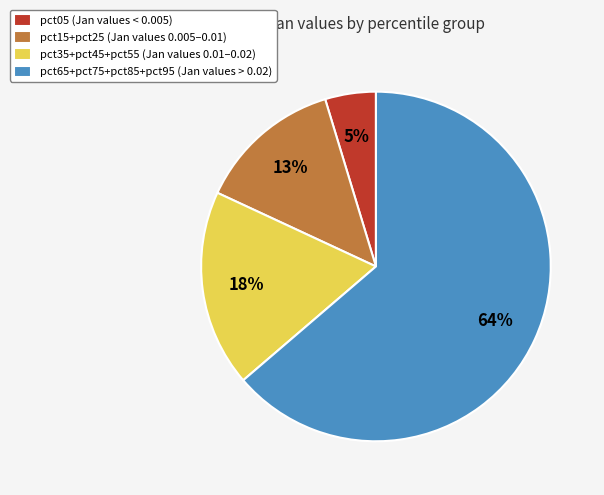

Is pct15+pct25 (Jan values 0.005–0.01) the majority of the pie?

No